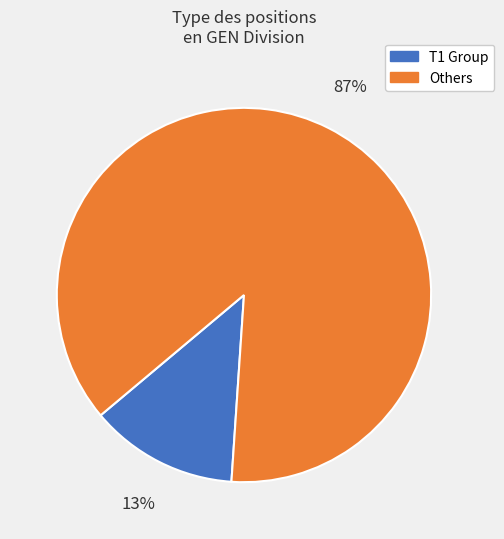

Is there a majority slice in this chart?

Yes